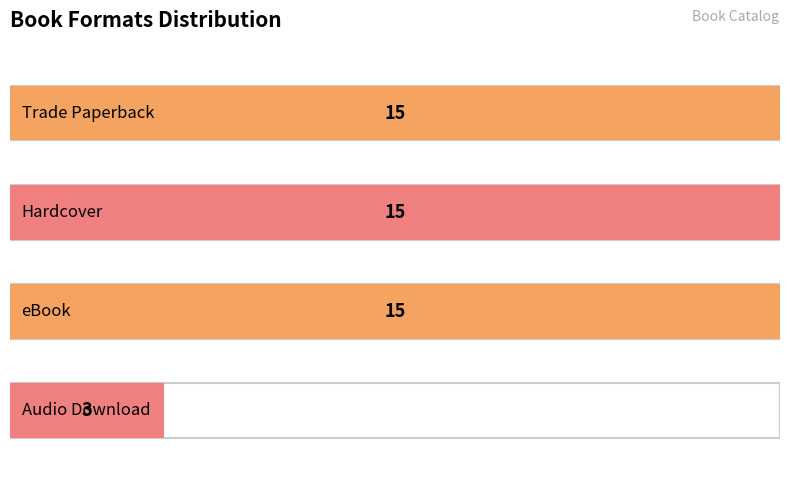

The value of Audio Download at Count is 5. True or false?

False